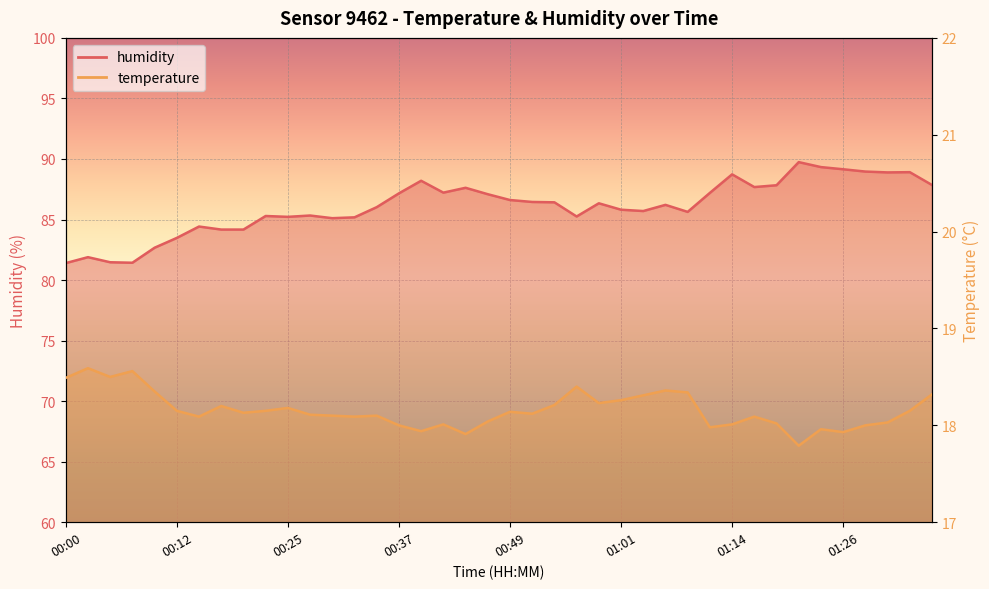

What is the total value across all series at 01:04?

104.0